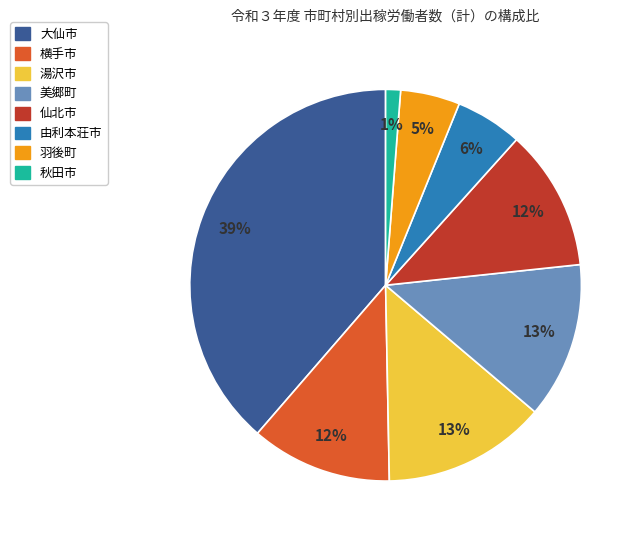

True or false: 仙北市 accounts for 12% of the total.

True